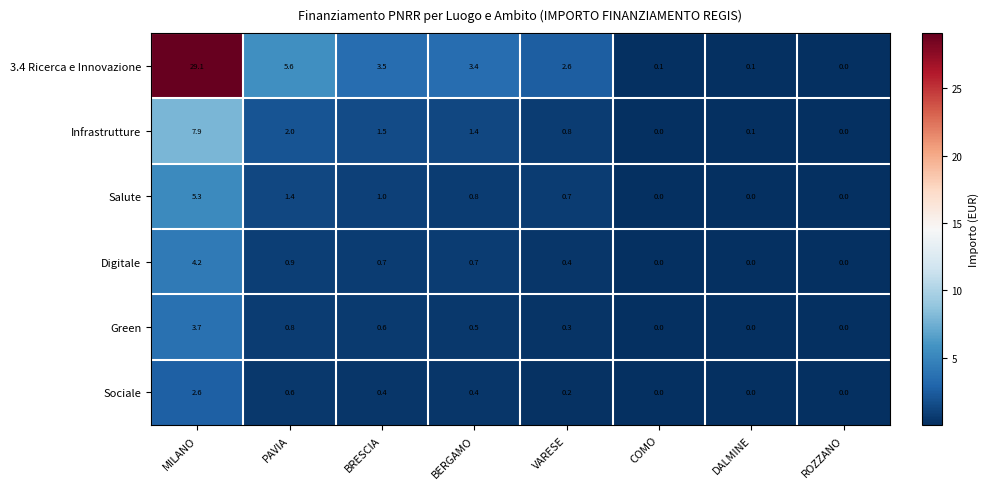

True or false: Sociale has a value of 0.0 at DALMINE.

True